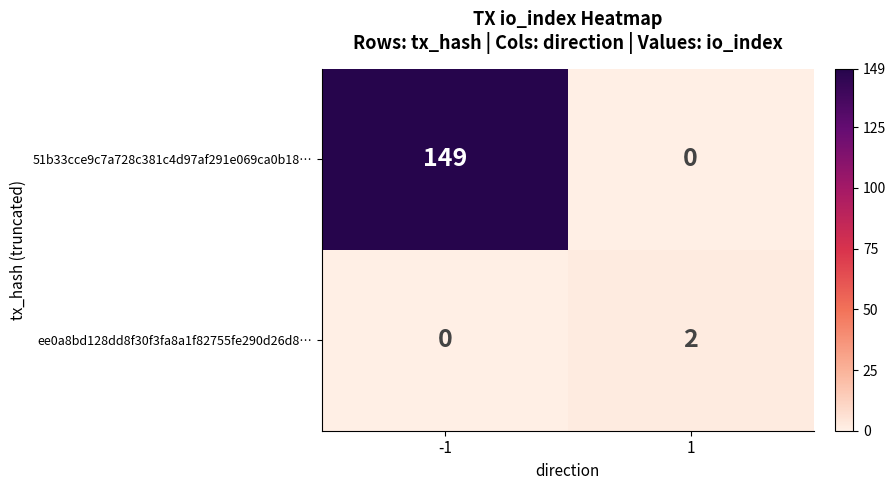

List the series in order of their overall mean, lowest first.

ee0a8bd128dd8f30f3fa8a1f82755fe290d26d8…, 51b33cce9c7a728c381c4d97af291e069ca0b18…